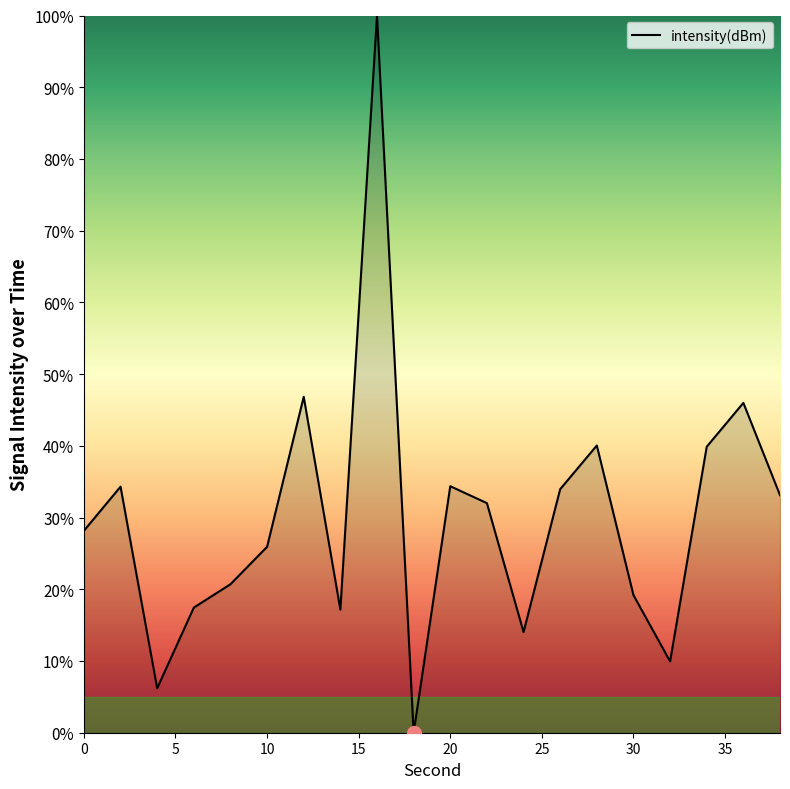

How many interior local valleys (lower than both neighbors) does the data have?

5